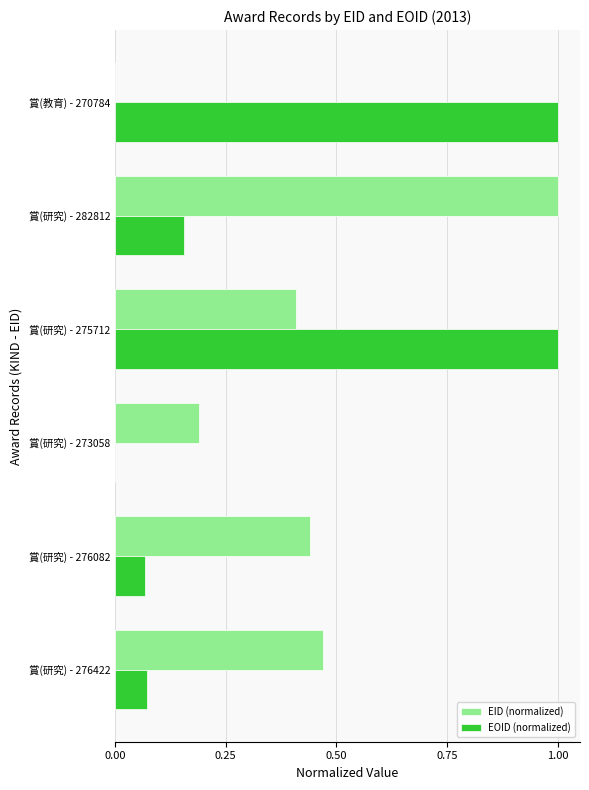

What are all the series names shown in the legend?

EID (normalized), EOID (normalized)